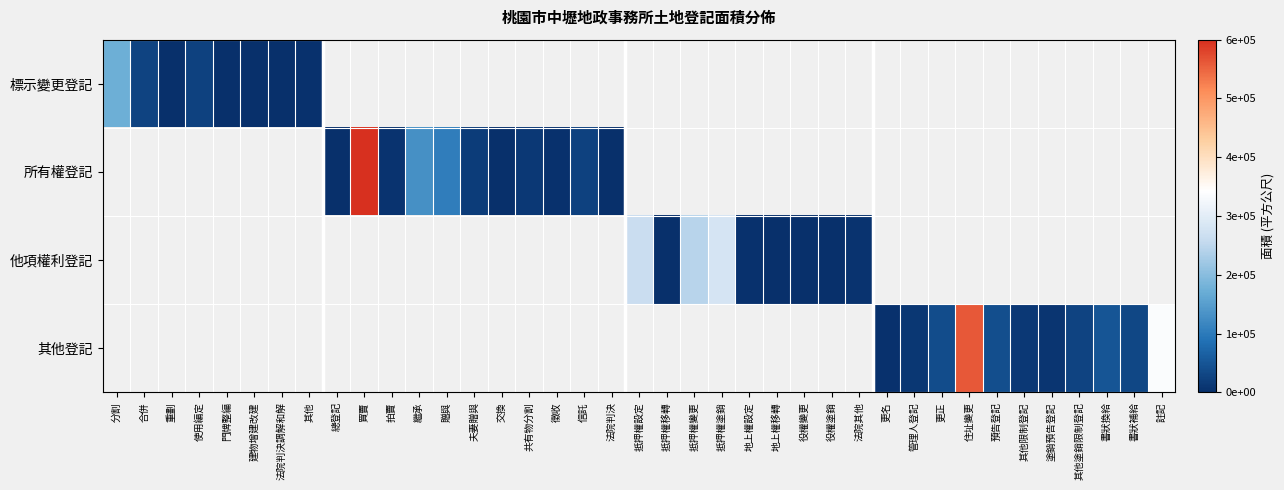

Count the number of data series in this chart.

4